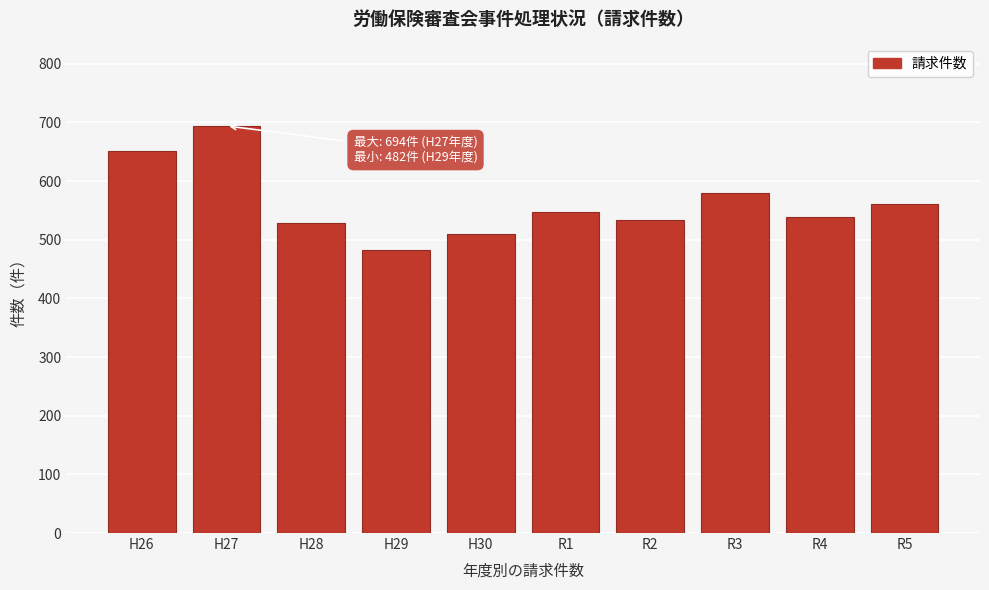

Reading left to right, transcribe all the data shown in this chart.

651	694	529	482	510	547	533	579	539	561